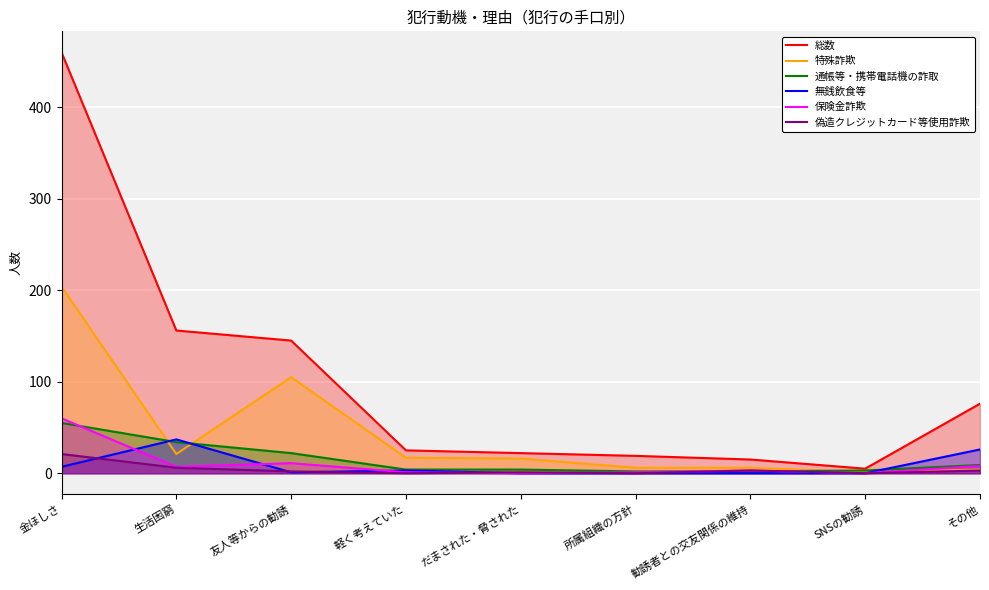

The 偽造クレジットカード等使用詐欺 series shows 14 at 金ほしさ. True or false?

False